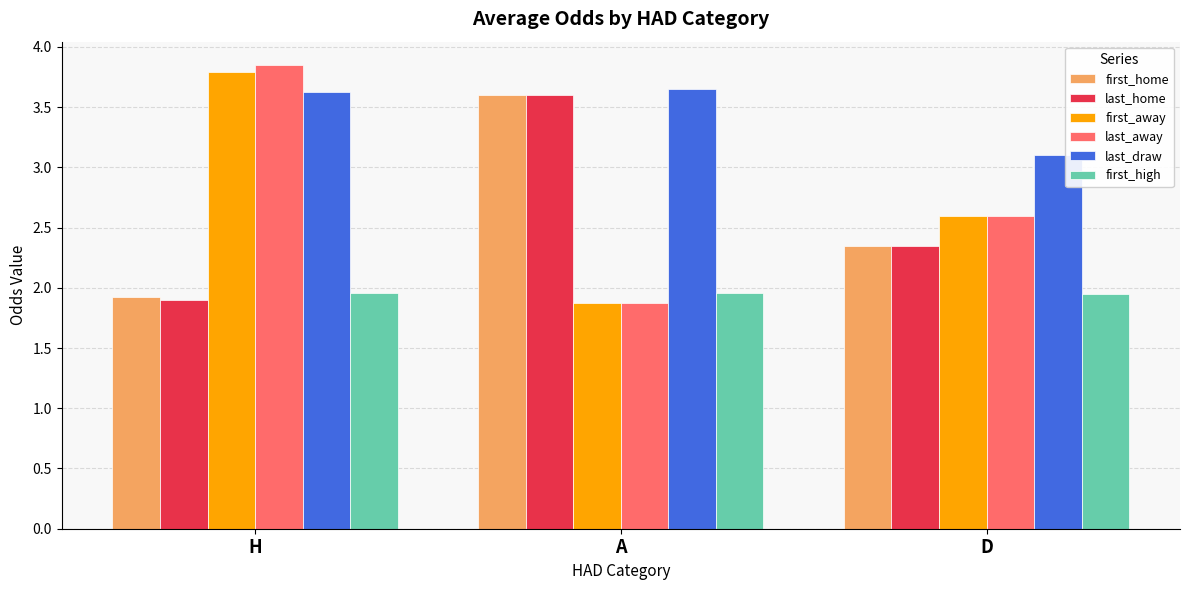

Between H and A, which series saw the biggest shift?

last_away